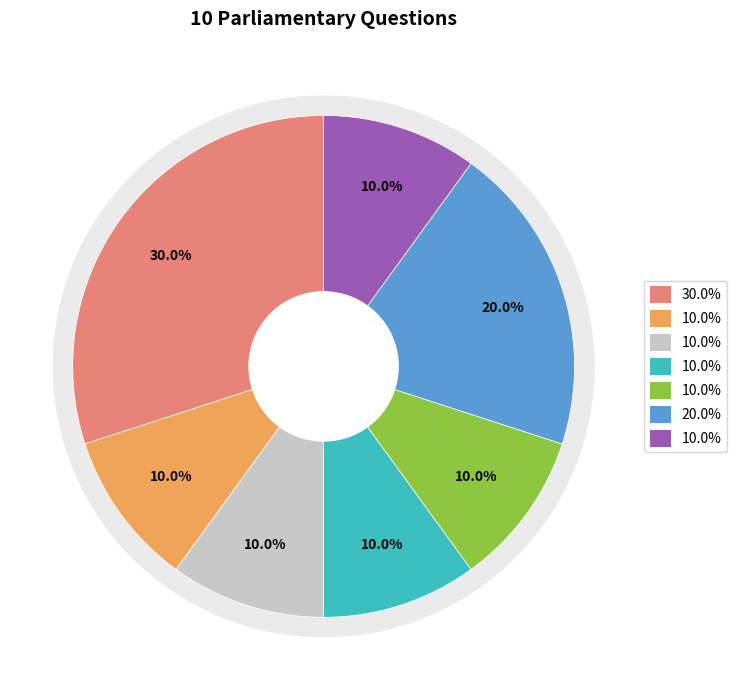

Do Treasury and Education together represent more than half of the pie?

No